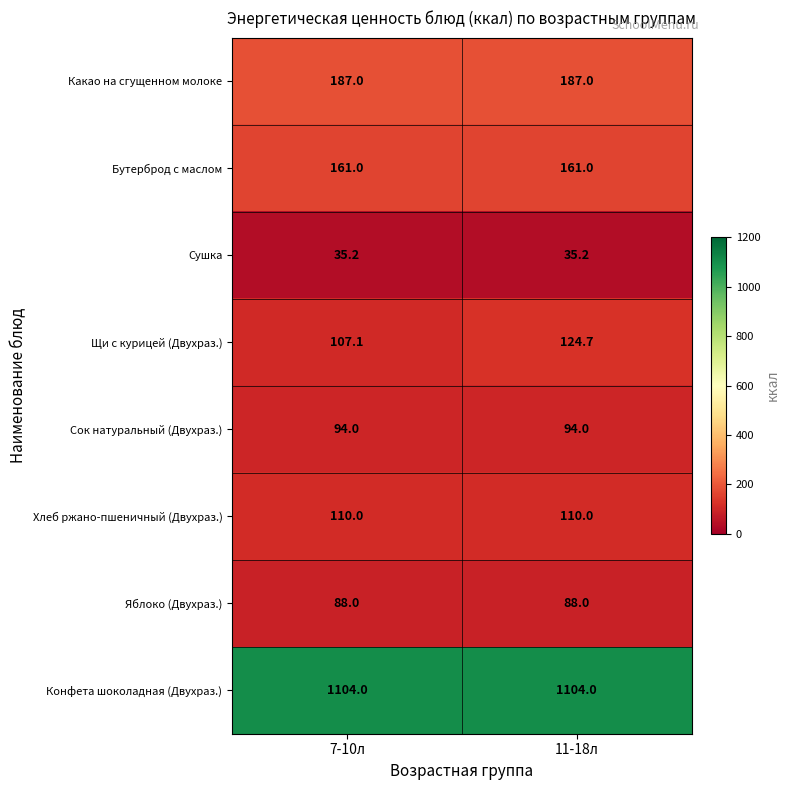

What is the total value across all series at 11-18л?

1903.9